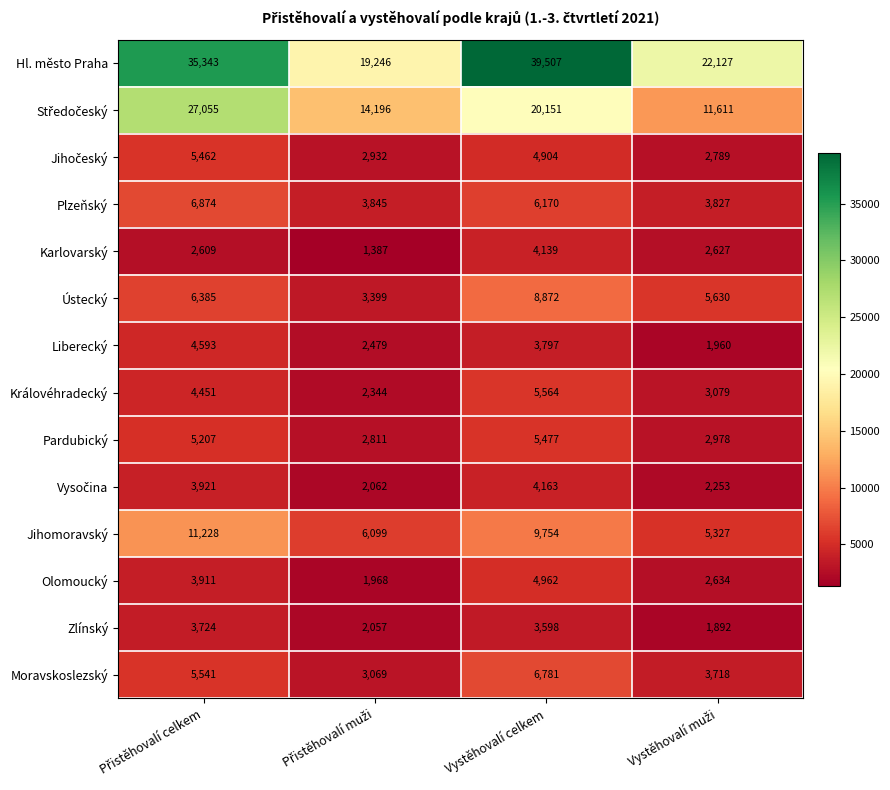

How many values in the Zlínský series are below 3598?

2